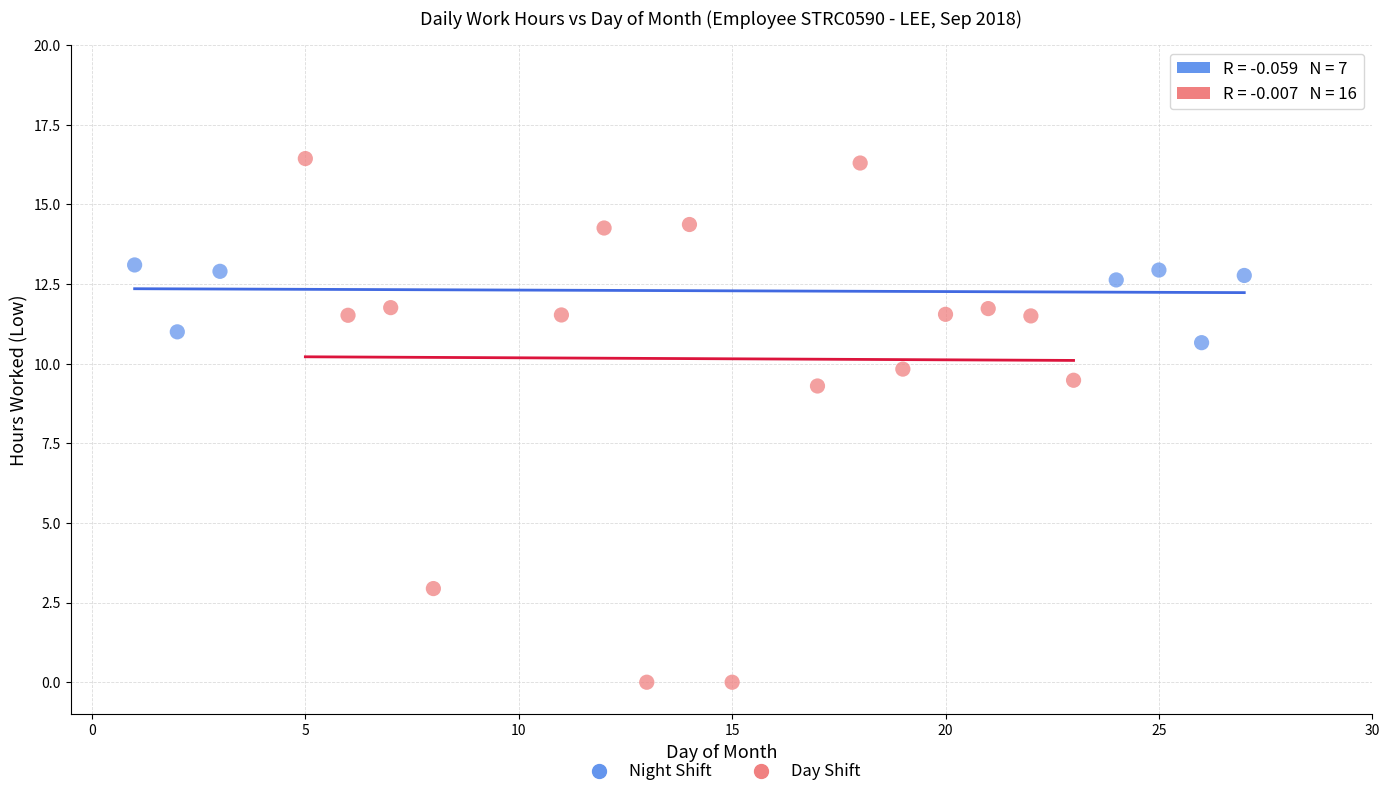

What are all the series names shown in the legend?

Night Shift, Day Shift